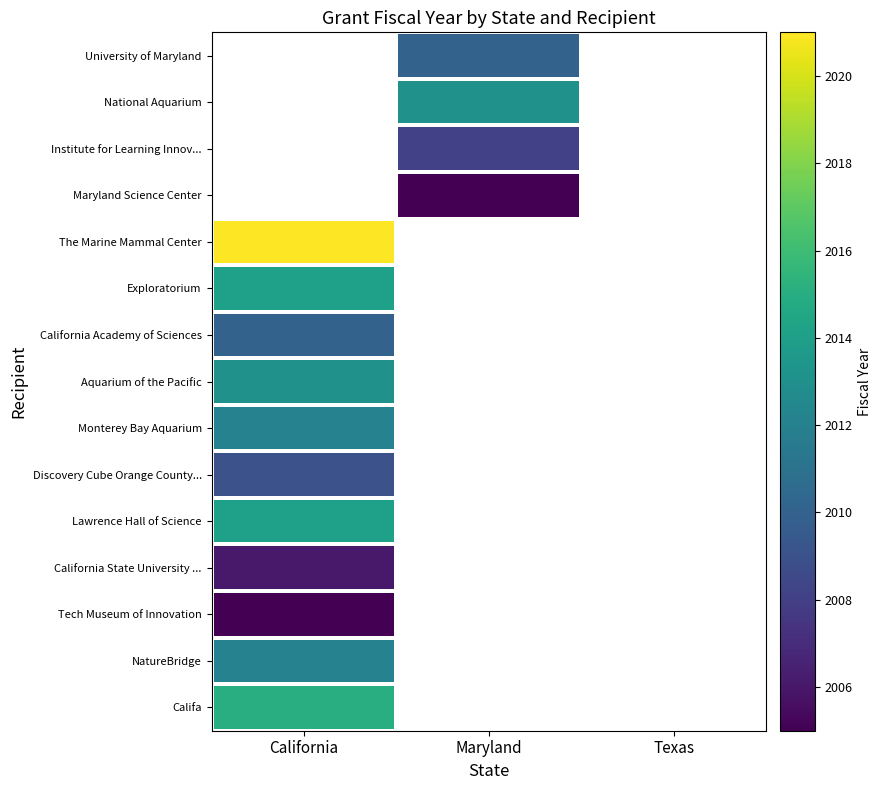

Count the number of categories in the chart.

3